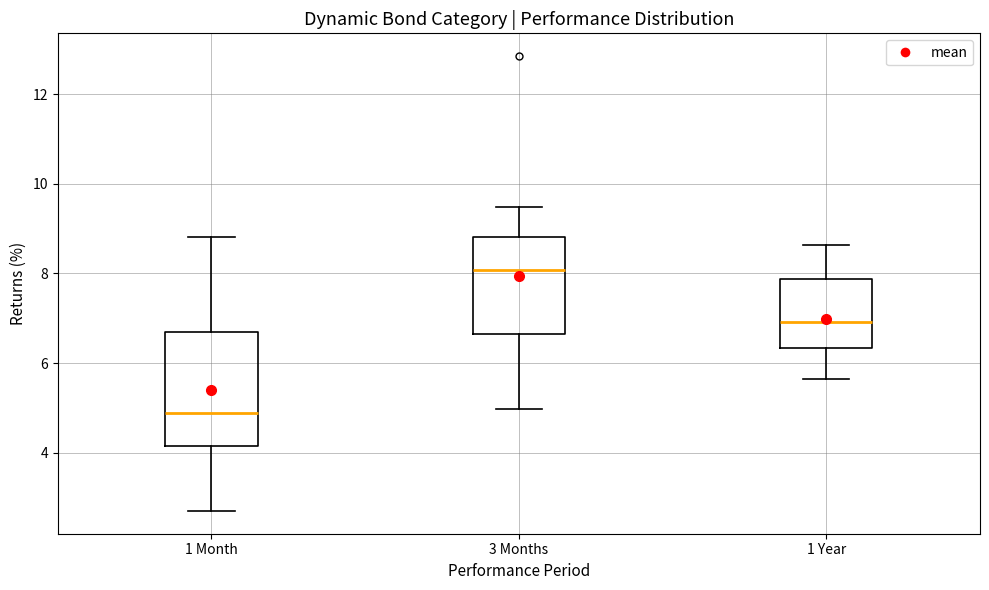

Where does the upper whisker of the box for 3 Months end on the y-axis? The values are not printed on the chart, so give them approximately, as read against the axis.

9.4